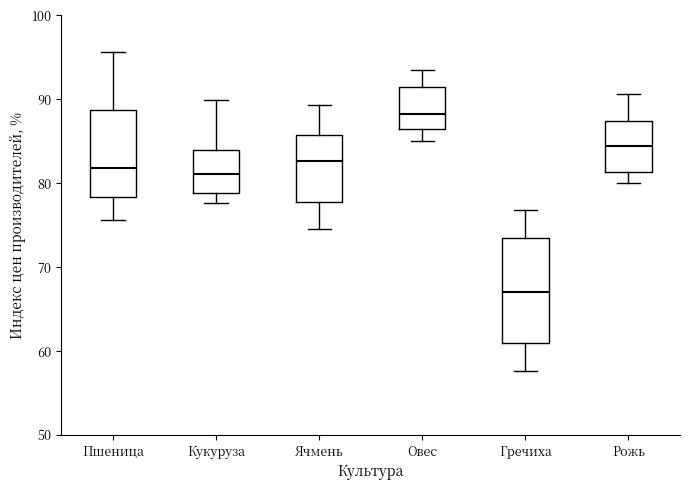

Which box is the tallest, from its lower edge to its upper edge?

Гречиха